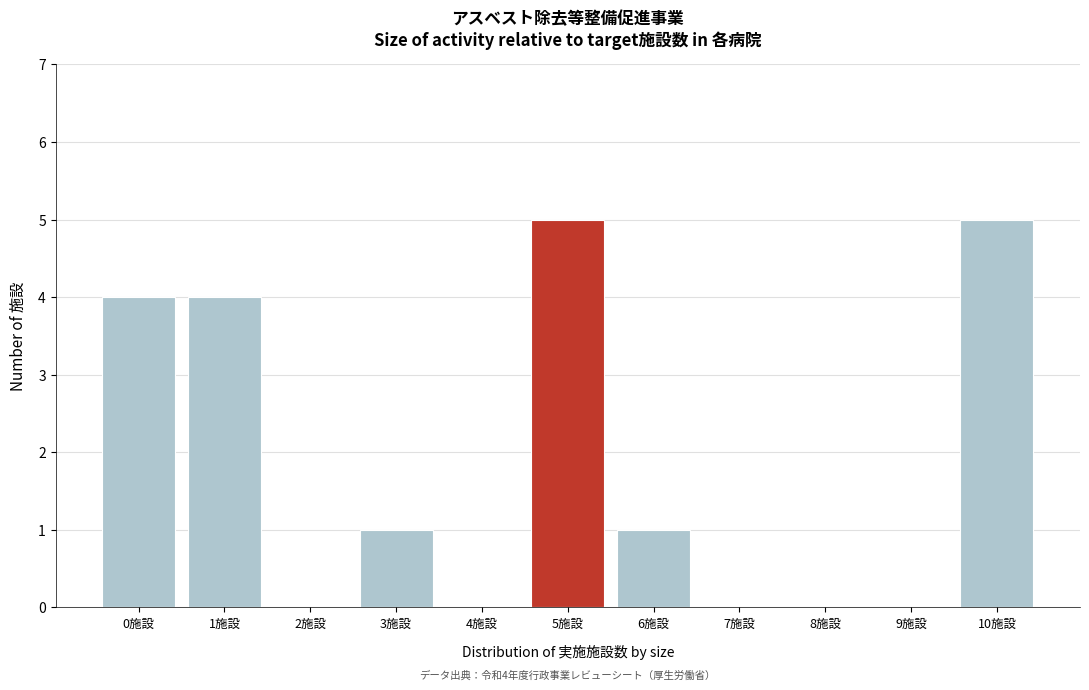

Reading right to left, what are all the values shown in this chart?

10施設=5	9施設=0	8施設=0	7施設=0	6施設=1	5施設=5	4施設=0	3施設=1	2施設=0	1施設=4	0施設=4